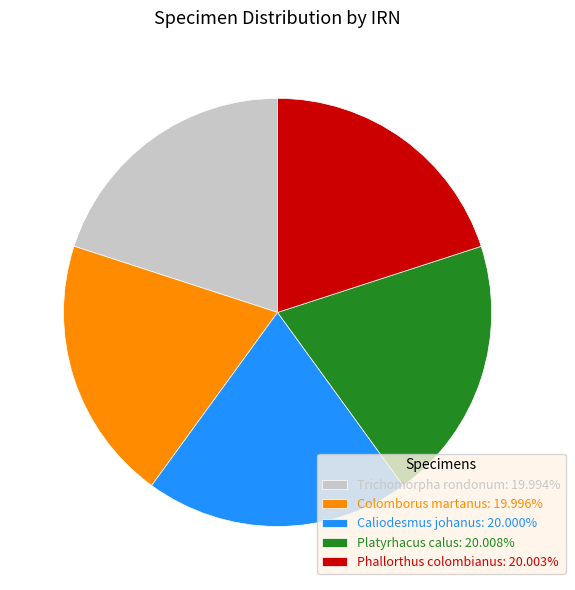

What is the ratio of the value at Colomborus martanus: 19.996% to the value at Platyrhacus calus: 20.008%?

1.0